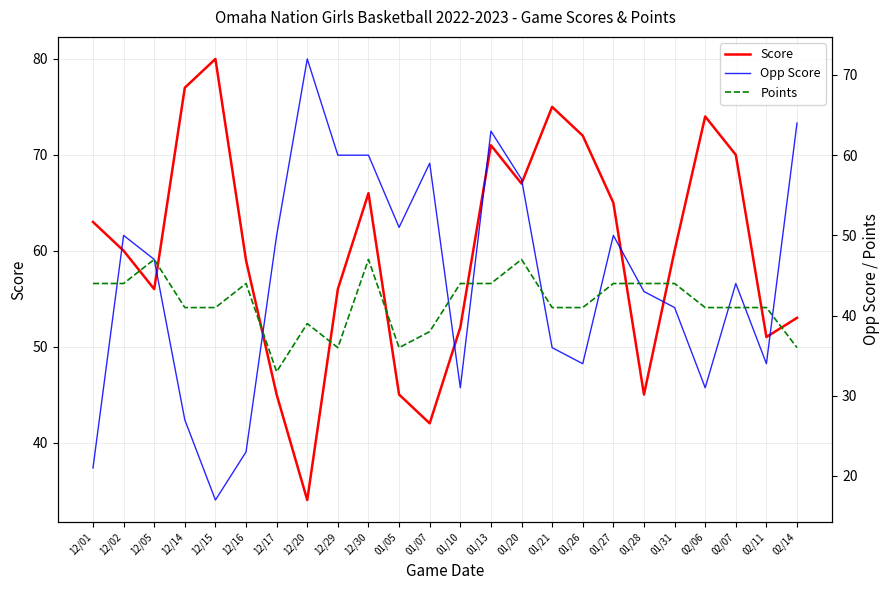

The value of Score at 01/31 is 92. True or false?

False